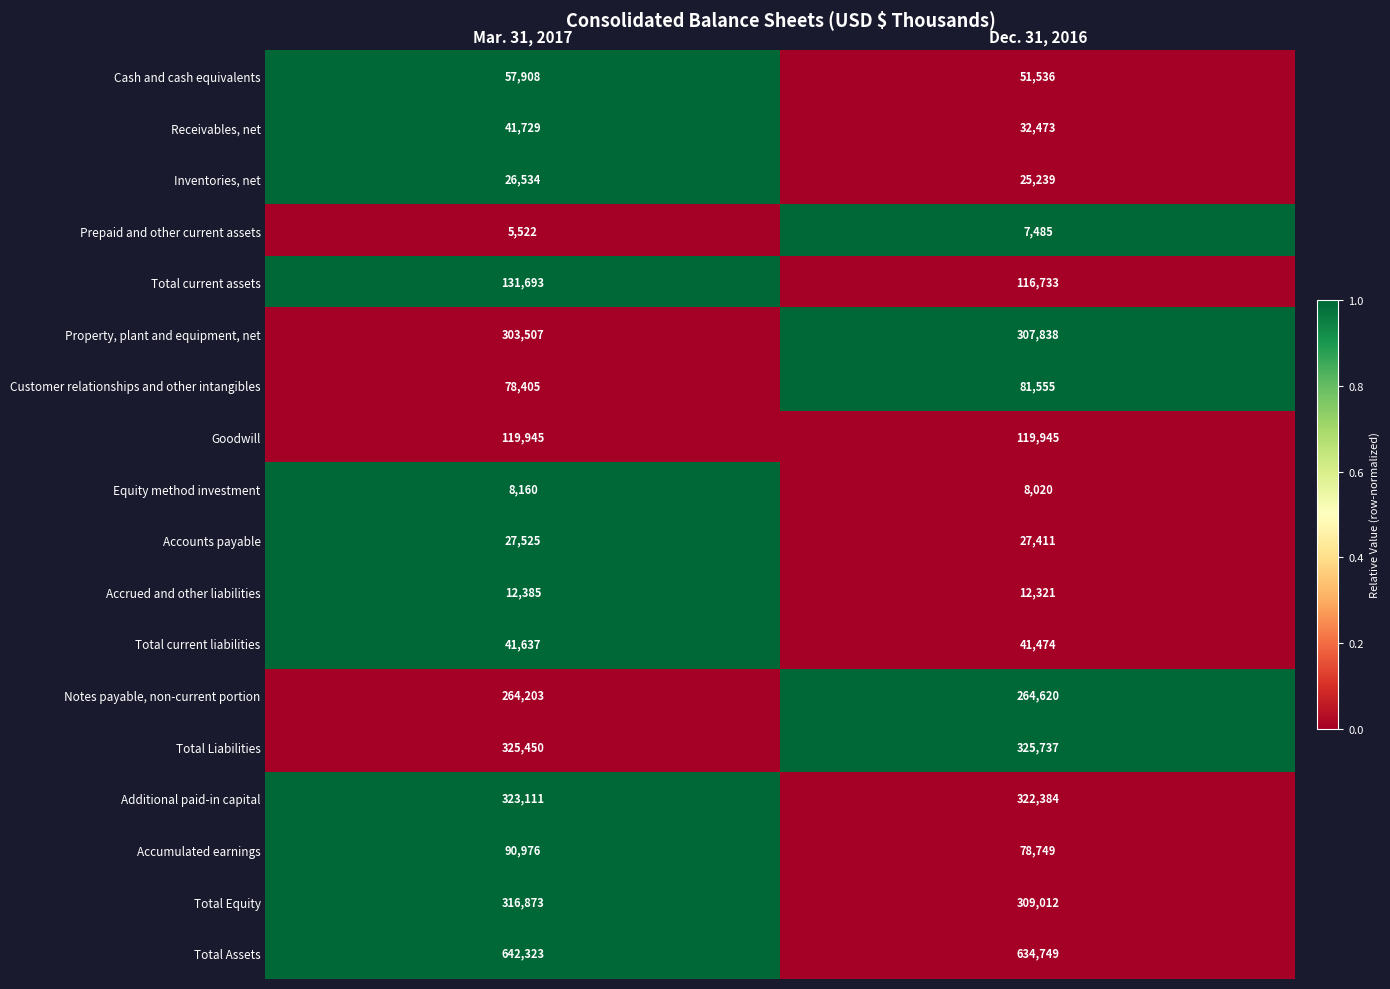

At which category is the sum across all series the highest?

Mar. 31, 2017